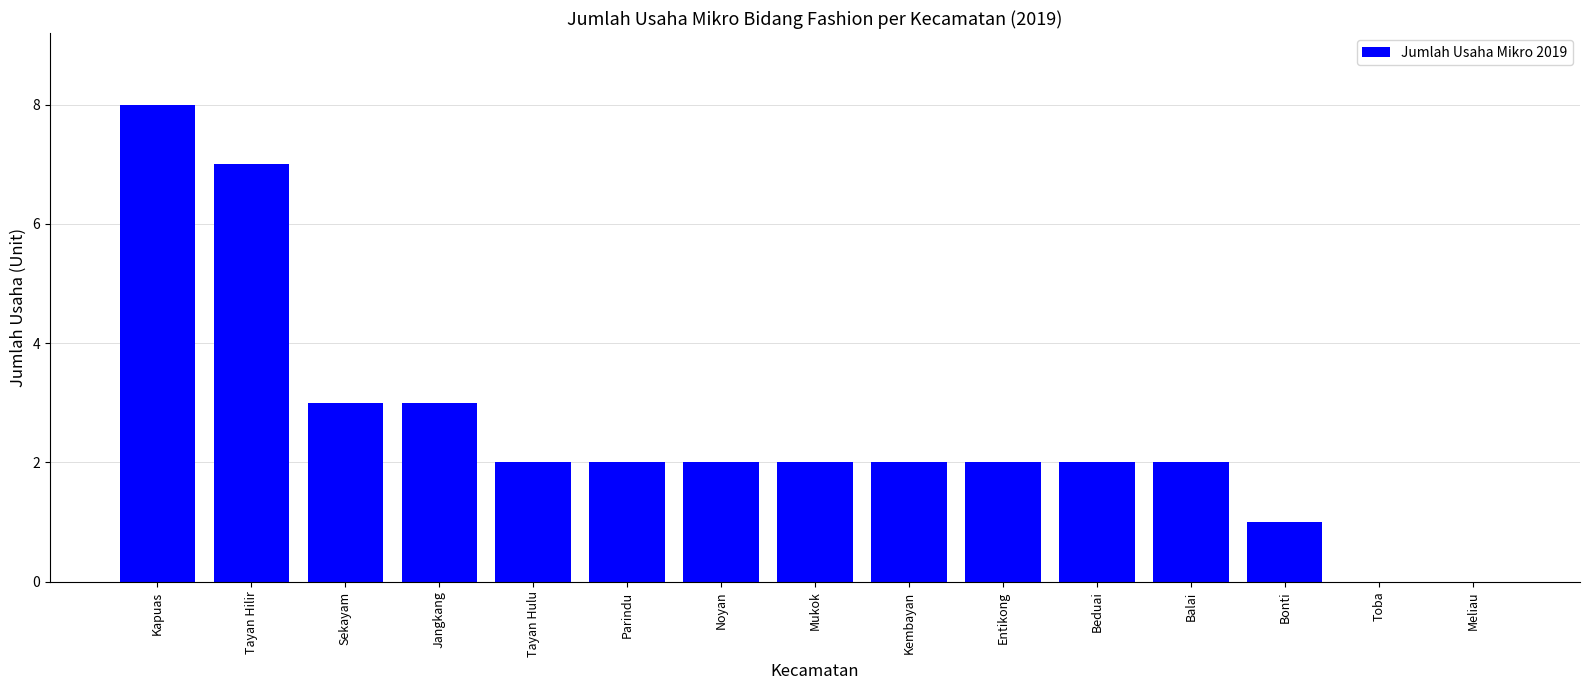

How many series are shown in this chart?

1